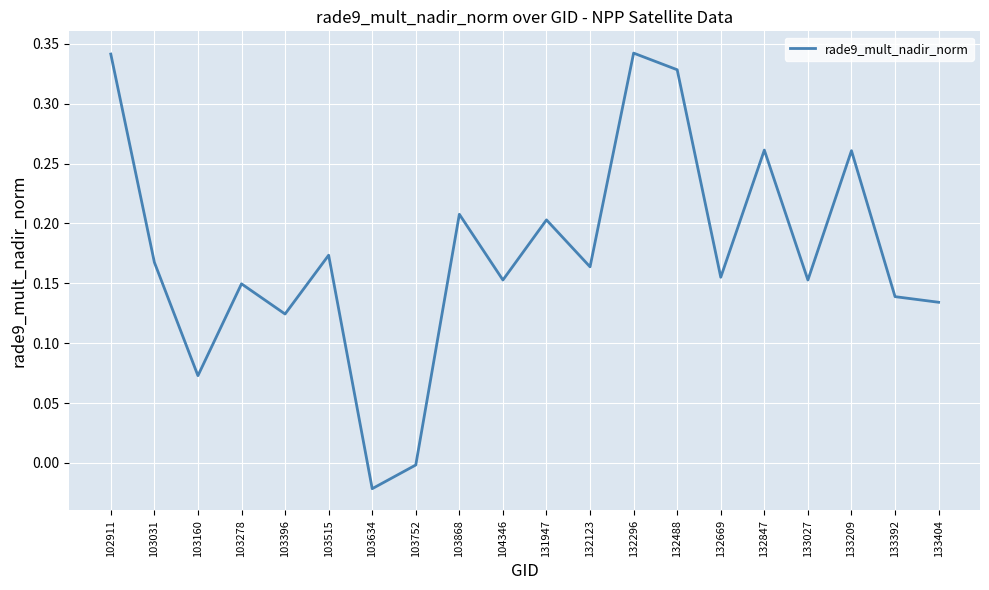

The chart shows a value of 0.1 at 103031. True or false?

False